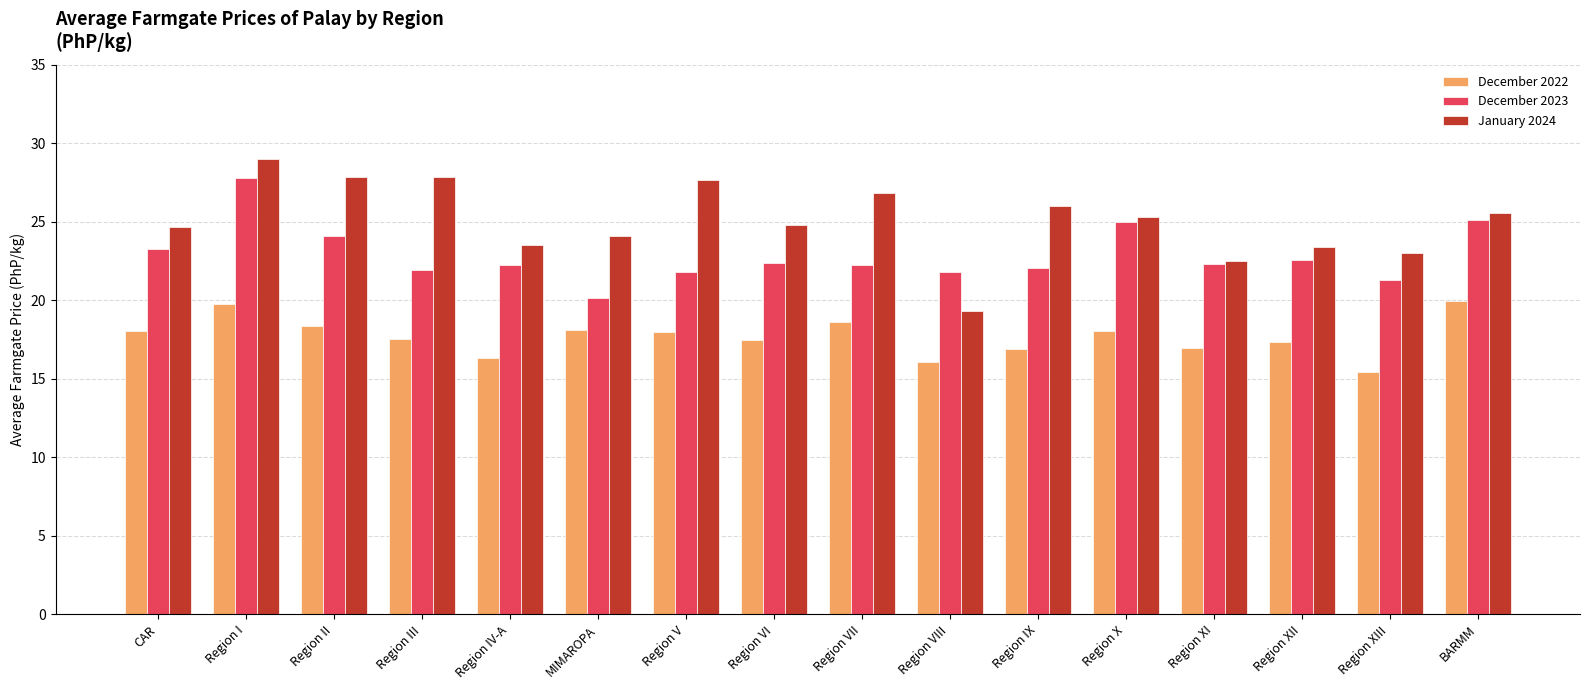

Which series changed the most between Region III and BARMM?

December 2023